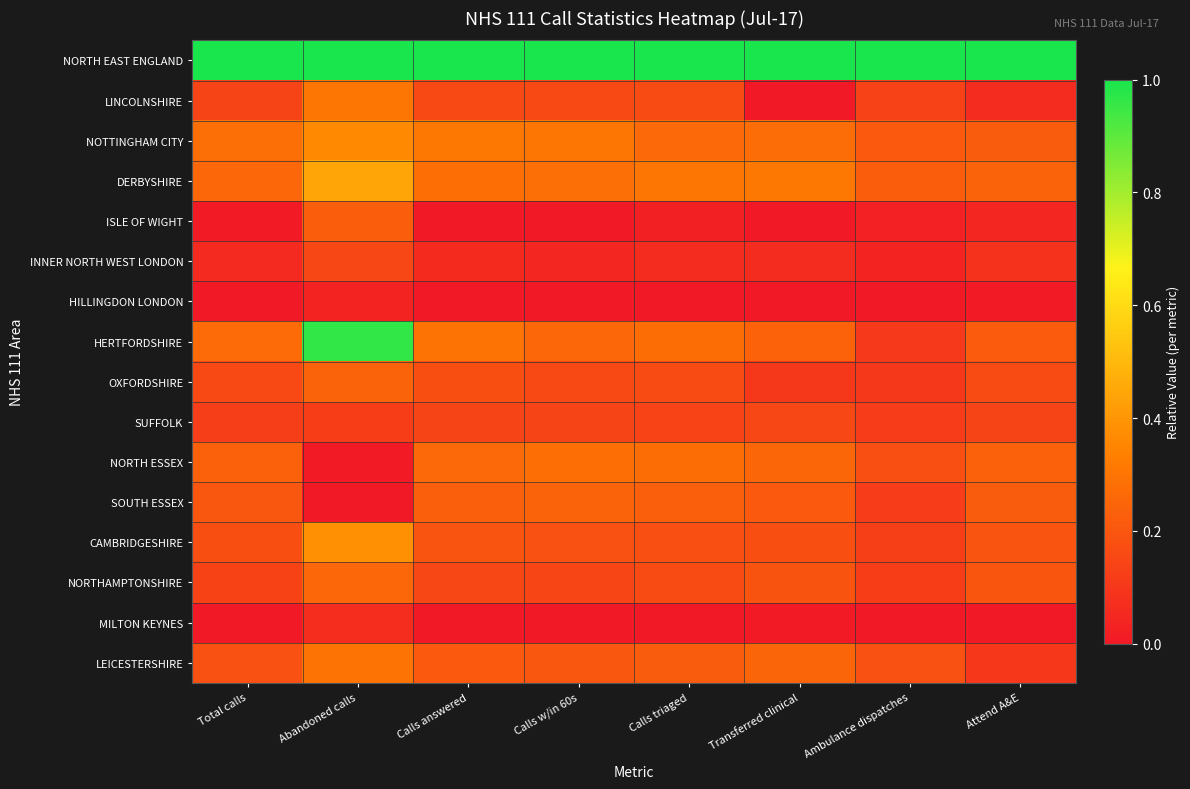

Reading left to right, list all the values displayed in this chart.

NORTH EAST ENGLAND: Total calls=1.0	Abandoned calls=1.0	Calls answered=1.0	Calls w/in 60s=1.0	Calls triaged=1.0	Transferred clinical=1.0	Ambulance dispatches=1.0	Attend A&E=1.0
LINCOLNSHIRE: Total calls=0.1	Abandoned calls=0.3	Calls answered=0.2	Calls w/in 60s=0.2	Calls triaged=0.2	Transferred clinical=0.0	Ambulance dispatches=0.1	Attend A&E=0.1
NOTTINGHAM CITY: Total calls=0.3	Abandoned calls=0.4	Calls answered=0.3	Calls w/in 60s=0.3	Calls triaged=0.3	Transferred clinical=0.3	Ambulance dispatches=0.2	Attend A&E=0.2
DERBYSHIRE: Total calls=0.3	Abandoned calls=0.4	Calls answered=0.3	Calls w/in 60s=0.3	Calls triaged=0.3	Transferred clinical=0.3	Ambulance dispatches=0.2	Attend A&E=0.2
ISLE OF WIGHT: Total calls=0.0	Abandoned calls=0.2	Calls answered=0.0	Calls w/in 60s=0.0	Calls triaged=0.0	Transferred clinical=0.0	Ambulance dispatches=0.0	Attend A&E=0.0
INNER NORTH WEST LONDON: Total calls=0.1	Abandoned calls=0.1	Calls answered=0.1	Calls w/in 60s=0.0	Calls triaged=0.1	Transferred clinical=0.1	Ambulance dispatches=0.0	Attend A&E=0.1
HILLINGDON LONDON: Total calls=0.0	Abandoned calls=0.0	Calls answered=0.0	Calls w/in 60s=0.0	Calls triaged=0.0	Transferred clinical=0.0	Ambulance dispatches=0.0	Attend A&E=0.0
HERTFORDSHIRE: Total calls=0.3	Abandoned calls=1.0	Calls answered=0.3	Calls w/in 60s=0.3	Calls triaged=0.3	Transferred clinical=0.2	Ambulance dispatches=0.1	Attend A&E=0.2
OXFORDSHIRE: Total calls=0.2	Abandoned calls=0.2	Calls answered=0.2	Calls w/in 60s=0.2	Calls triaged=0.2	Transferred clinical=0.1	Ambulance dispatches=0.1	Attend A&E=0.2
SUFFOLK: Total calls=0.1	Abandoned calls=0.1	Calls answered=0.1	Calls w/in 60s=0.1	Calls triaged=0.1	Transferred clinical=0.2	Ambulance dispatches=0.1	Attend A&E=0.1
NORTH ESSEX: Total calls=0.2	Abandoned calls=0.0	Calls answered=0.3	Calls w/in 60s=0.3	Calls triaged=0.3	Transferred clinical=0.3	Ambulance dispatches=0.2	Attend A&E=0.2
SOUTH ESSEX: Total calls=0.2	Abandoned calls=0.0	Calls answered=0.2	Calls w/in 60s=0.2	Calls triaged=0.2	Transferred clinical=0.2	Ambulance dispatches=0.1	Attend A&E=0.2
CAMBRIDGESHIRE: Total calls=0.2	Abandoned calls=0.4	Calls answered=0.2	Calls w/in 60s=0.2	Calls triaged=0.2	Transferred clinical=0.2	Ambulance dispatches=0.1	Attend A&E=0.2
NORTHAMPTONSHIRE: Total calls=0.1	Abandoned calls=0.3	Calls answered=0.2	Calls w/in 60s=0.1	Calls triaged=0.2	Transferred clinical=0.2	Ambulance dispatches=0.1	Attend A&E=0.2
MILTON KEYNES: Total calls=0.0	Abandoned calls=0.1	Calls answered=0.0	Calls w/in 60s=0.0	Calls triaged=0.0	Transferred clinical=0.0	Ambulance dispatches=0.0	Attend A&E=0.0
LEICESTERSHIRE: Total calls=0.2	Abandoned calls=0.3	Calls answered=0.2	Calls w/in 60s=0.2	Calls triaged=0.2	Transferred clinical=0.2	Ambulance dispatches=0.2	Attend A&E=0.1